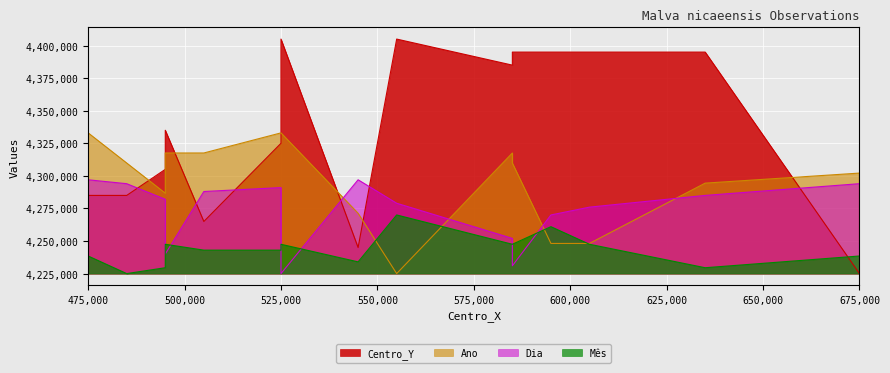

At which category does the chart reach its minimum across all series?

525000